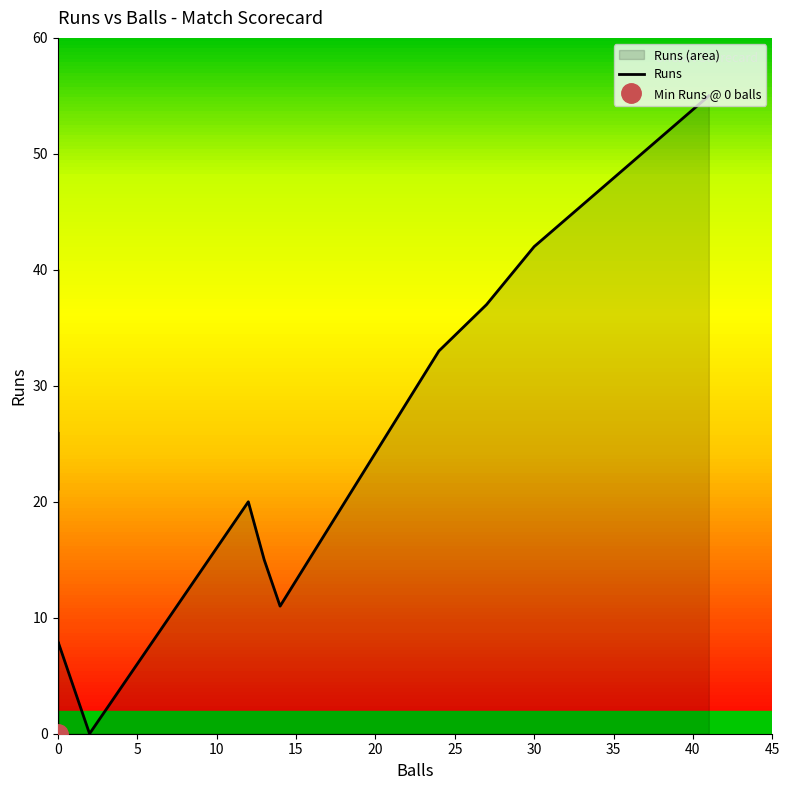

What is the greatest value displayed?

55